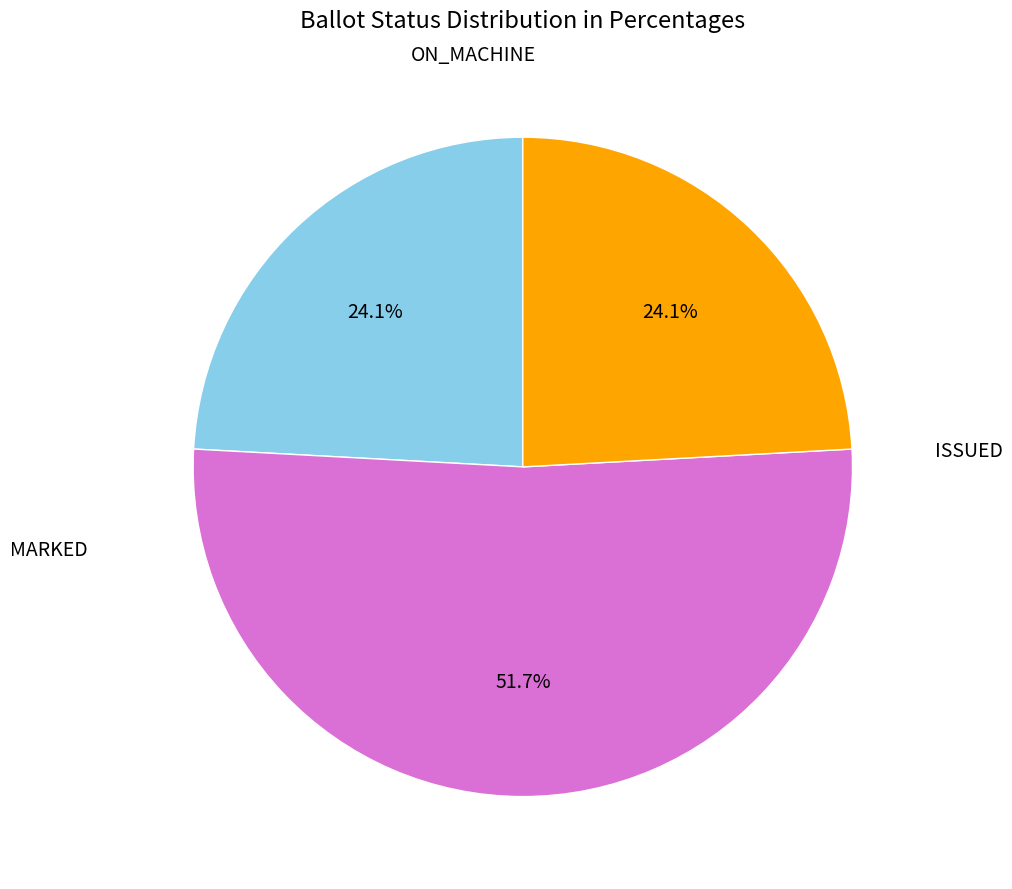

What is the majority slice?

MARKED